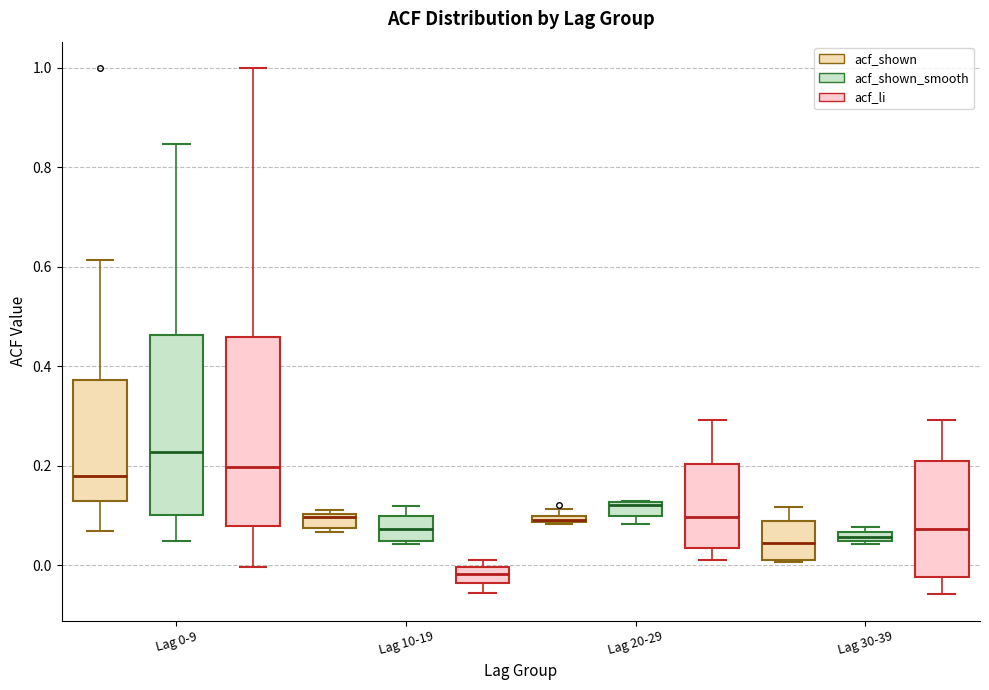

Where is the upper edge of the box for Lag 20-29 (acf_shown_smooth) on the y-axis? The values are not printed on the chart, so give them approximately, as read against the axis.

0.12